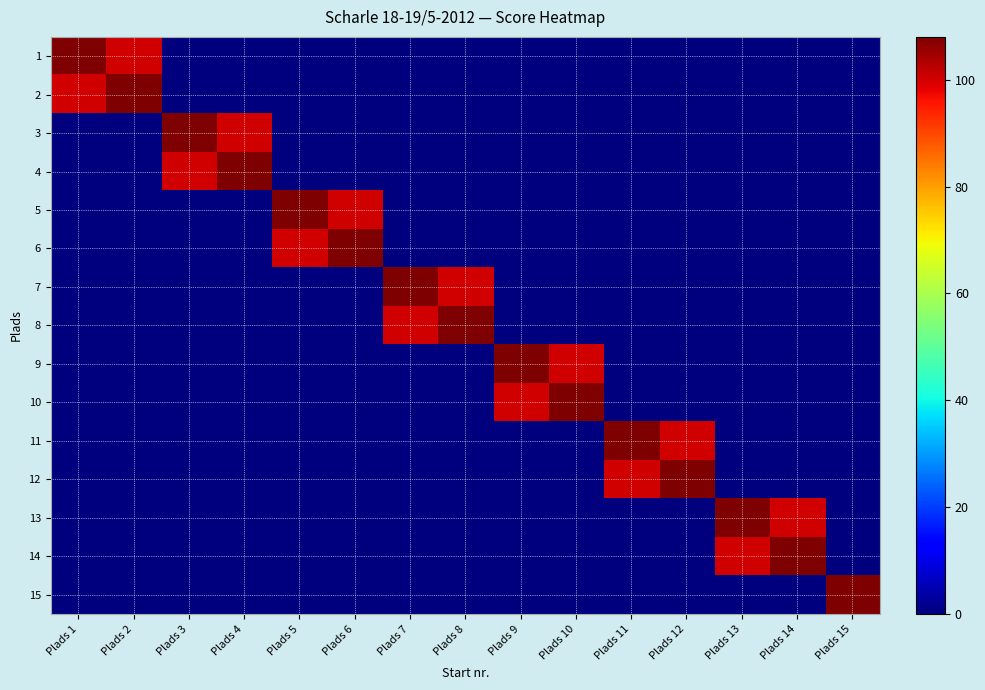

Reading left to right, what are all the values shown in this chart?

1: Plads 1=108	Plads 2=100	Plads 3=0	Plads 4=0	Plads 5=0	Plads 6=0	Plads 7=0	Plads 8=0	Plads 9=0	Plads 10=0	Plads 11=0	Plads 12=0	Plads 13=0	Plads 14=0	Plads 15=0
2: Plads 1=100	Plads 2=108	Plads 3=0	Plads 4=0	Plads 5=0	Plads 6=0	Plads 7=0	Plads 8=0	Plads 9=0	Plads 10=0	Plads 11=0	Plads 12=0	Plads 13=0	Plads 14=0	Plads 15=0
3: Plads 1=0	Plads 2=0	Plads 3=108	Plads 4=100	Plads 5=0	Plads 6=0	Plads 7=0	Plads 8=0	Plads 9=0	Plads 10=0	Plads 11=0	Plads 12=0	Plads 13=0	Plads 14=0	Plads 15=0
4: Plads 1=0	Plads 2=0	Plads 3=100	Plads 4=108	Plads 5=0	Plads 6=0	Plads 7=0	Plads 8=0	Plads 9=0	Plads 10=0	Plads 11=0	Plads 12=0	Plads 13=0	Plads 14=0	Plads 15=0
5: Plads 1=0	Plads 2=0	Plads 3=0	Plads 4=0	Plads 5=108	Plads 6=100	Plads 7=0	Plads 8=0	Plads 9=0	Plads 10=0	Plads 11=0	Plads 12=0	Plads 13=0	Plads 14=0	Plads 15=0
6: Plads 1=0	Plads 2=0	Plads 3=0	Plads 4=0	Plads 5=100	Plads 6=108	Plads 7=0	Plads 8=0	Plads 9=0	Plads 10=0	Plads 11=0	Plads 12=0	Plads 13=0	Plads 14=0	Plads 15=0
7: Plads 1=0	Plads 2=0	Plads 3=0	Plads 4=0	Plads 5=0	Plads 6=0	Plads 7=108	Plads 8=100	Plads 9=0	Plads 10=0	Plads 11=0	Plads 12=0	Plads 13=0	Plads 14=0	Plads 15=0
8: Plads 1=0	Plads 2=0	Plads 3=0	Plads 4=0	Plads 5=0	Plads 6=0	Plads 7=100	Plads 8=108	Plads 9=0	Plads 10=0	Plads 11=0	Plads 12=0	Plads 13=0	Plads 14=0	Plads 15=0
9: Plads 1=0	Plads 2=0	Plads 3=0	Plads 4=0	Plads 5=0	Plads 6=0	Plads 7=0	Plads 8=0	Plads 9=108	Plads 10=100	Plads 11=0	Plads 12=0	Plads 13=0	Plads 14=0	Plads 15=0
10: Plads 1=0	Plads 2=0	Plads 3=0	Plads 4=0	Plads 5=0	Plads 6=0	Plads 7=0	Plads 8=0	Plads 9=100	Plads 10=108	Plads 11=0	Plads 12=0	Plads 13=0	Plads 14=0	Plads 15=0
11: Plads 1=0	Plads 2=0	Plads 3=0	Plads 4=0	Plads 5=0	Plads 6=0	Plads 7=0	Plads 8=0	Plads 9=0	Plads 10=0	Plads 11=108	Plads 12=100	Plads 13=0	Plads 14=0	Plads 15=0
12: Plads 1=0	Plads 2=0	Plads 3=0	Plads 4=0	Plads 5=0	Plads 6=0	Plads 7=0	Plads 8=0	Plads 9=0	Plads 10=0	Plads 11=100	Plads 12=108	Plads 13=0	Plads 14=0	Plads 15=0
13: Plads 1=0	Plads 2=0	Plads 3=0	Plads 4=0	Plads 5=0	Plads 6=0	Plads 7=0	Plads 8=0	Plads 9=0	Plads 10=0	Plads 11=0	Plads 12=0	Plads 13=108	Plads 14=100	Plads 15=0
14: Plads 1=0	Plads 2=0	Plads 3=0	Plads 4=0	Plads 5=0	Plads 6=0	Plads 7=0	Plads 8=0	Plads 9=0	Plads 10=0	Plads 11=0	Plads 12=0	Plads 13=100	Plads 14=108	Plads 15=0
15: Plads 1=0	Plads 2=0	Plads 3=0	Plads 4=0	Plads 5=0	Plads 6=0	Plads 7=0	Plads 8=0	Plads 9=0	Plads 10=0	Plads 11=0	Plads 12=0	Plads 13=0	Plads 14=0	Plads 15=108